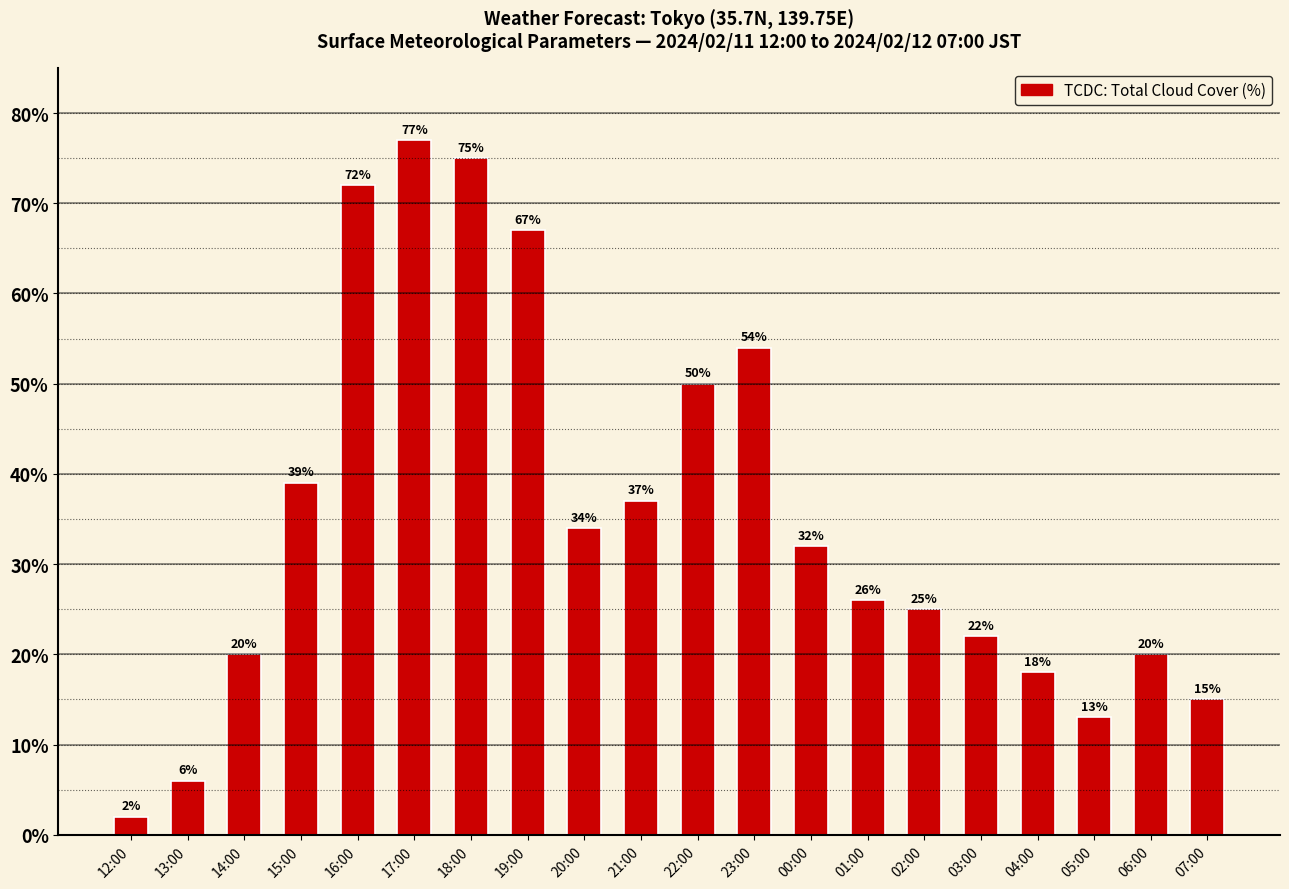

What is the label of the 4th bar from the left?

15:00